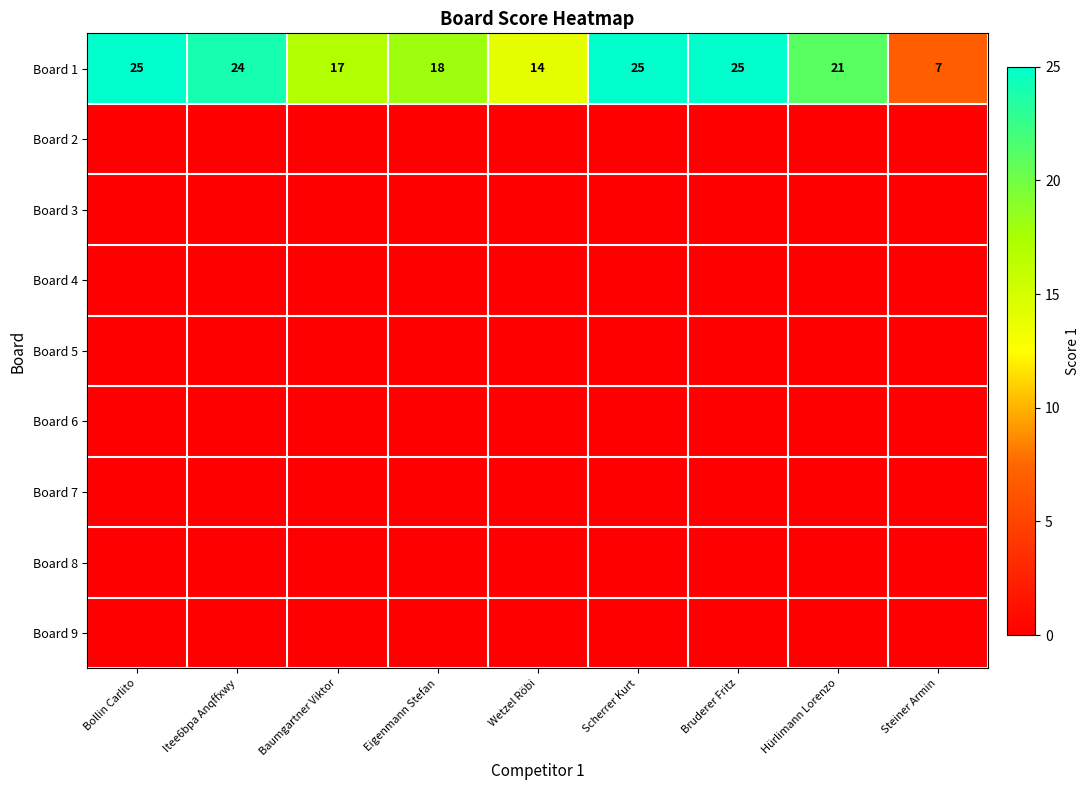

True or false: Board 1 has a value of 14 at Wetzel Röbi.

True